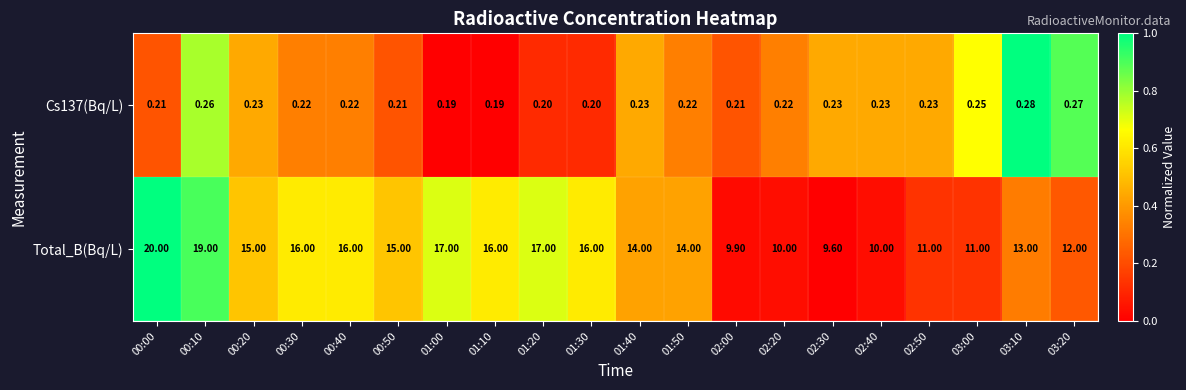

Which series has the largest total across all categories?

Total_B(Bq/L)